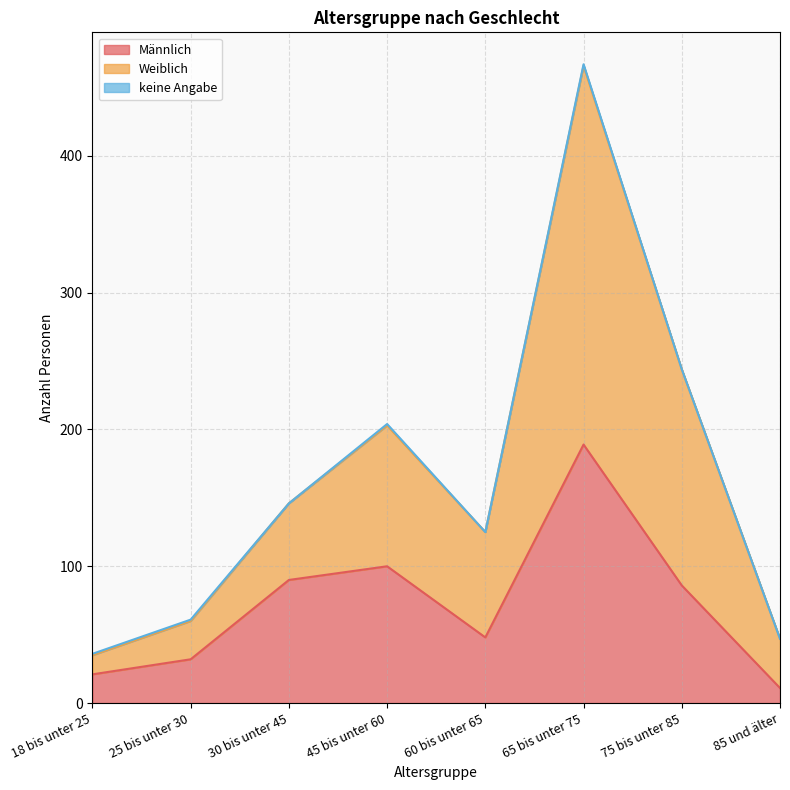

At which category is the sum across all series the highest?

65 bis unter 75